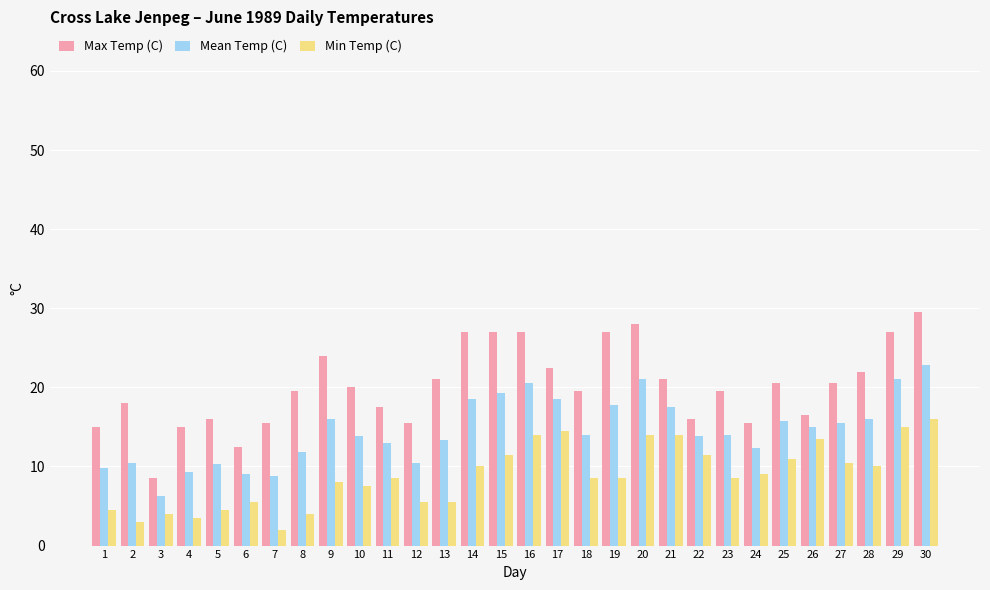

At which category is the sum across all series the highest?

30